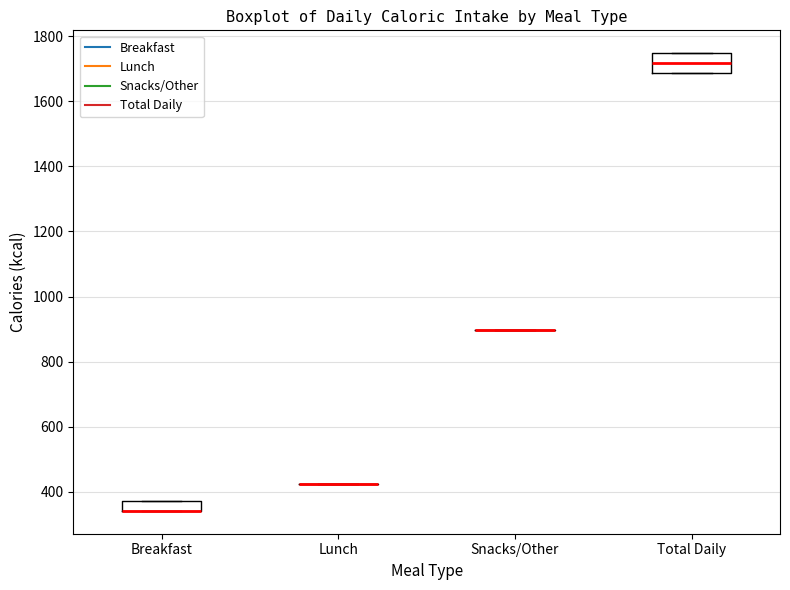

Where does the median line of the box for Total Daily sit on the y-axis? The values are not printed on the chart, so give them approximately, as read against the axis.

1720